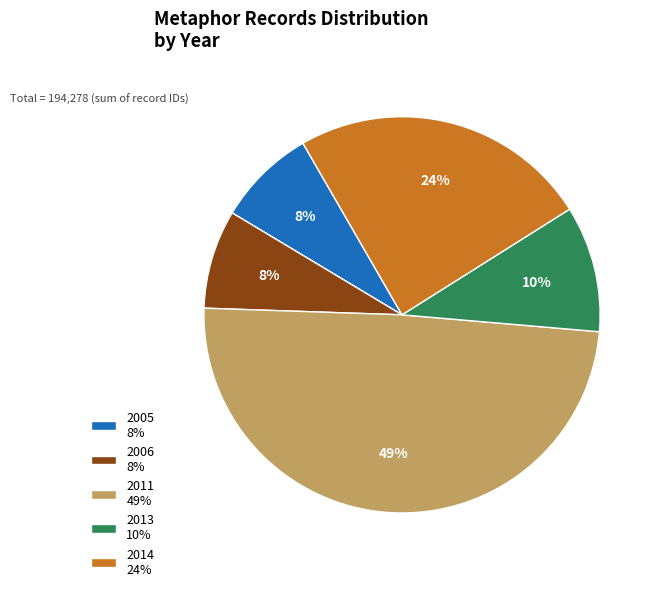

To the nearest percent, what portion does 2013 10% represent?

10%